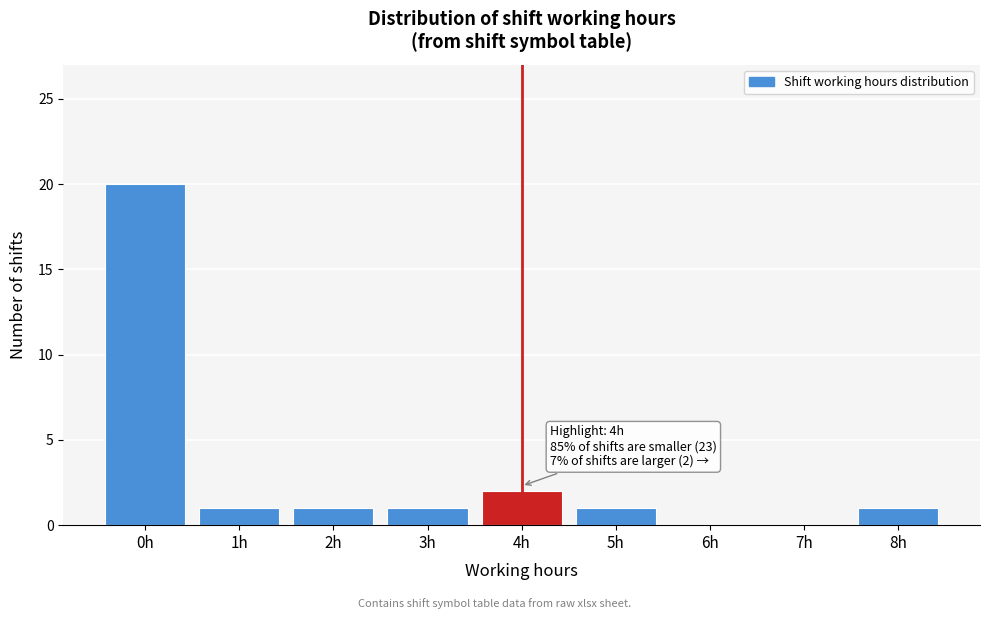

Reading right to left, what are all the values shown in this chart?

8h=1	7h=0	6h=0	5h=1	4h=2	3h=1	2h=1	1h=1	0h=20